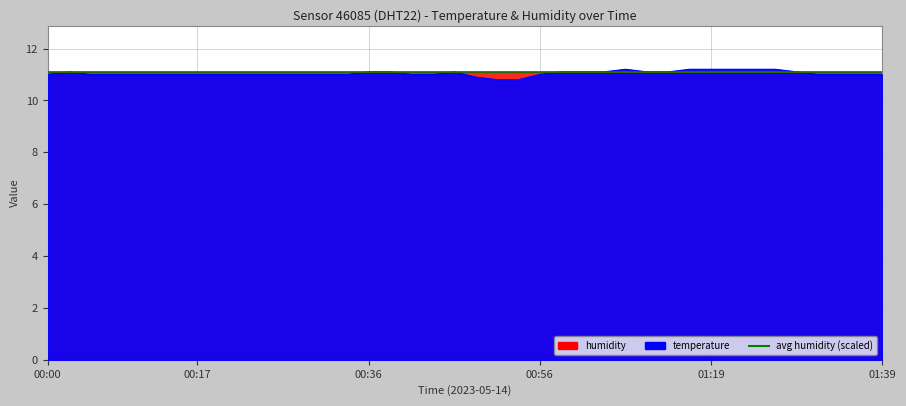

Rank the categories by value from highest to lowest.

01:09, 01:17, 01:19, 01:22, 01:24, 01:27, 00:02, 00:36, 00:39, 00:46, 00:58, 01:00, 01:03, 01:12, 01:15, 01:30, 00:00, 00:05, 00:07, 00:09, 00:12, 00:14, 00:17, 00:19, 00:22, 00:24, 00:26, 00:29, 00:31, 00:34, 00:41, 00:43, 00:56, 01:32, 01:34, 01:37, 01:39, 00:48, 00:51, 00:53